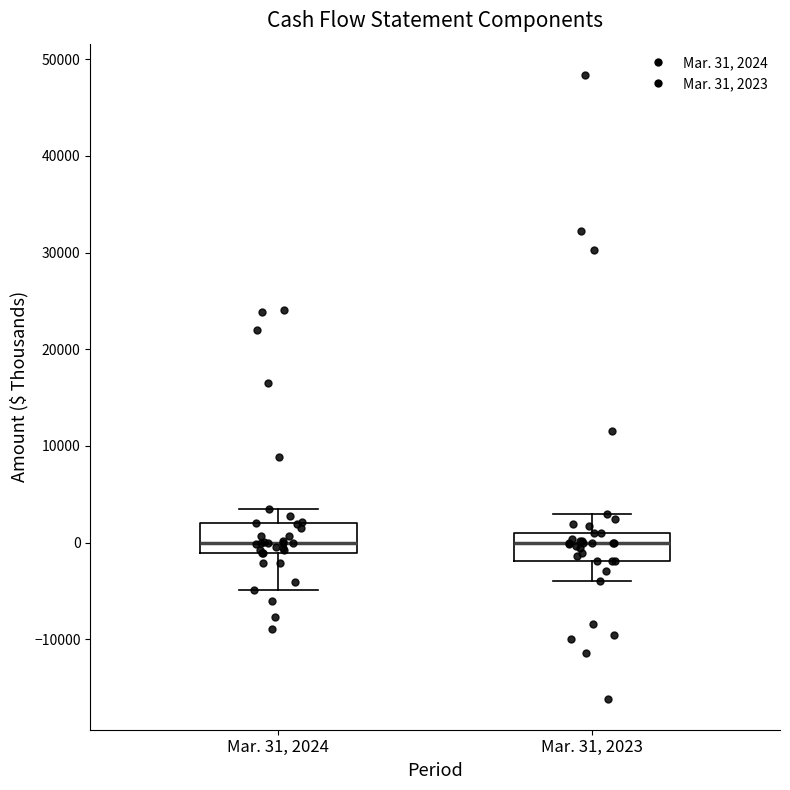

Reading left to right, transcribe this box plot: for each box, give where its median line is, the range the box spans, and where its two whiskers end, as read against the y-axis. The values are not printed on the chart, so give them approximately, as read against the axis.

Mar. 31, 2024: median 0, box -1000 to 2000, whiskers -5000 to 3000
Mar. 31, 2023: median 0, box -2000 to 1000, whiskers -4000 to 3000